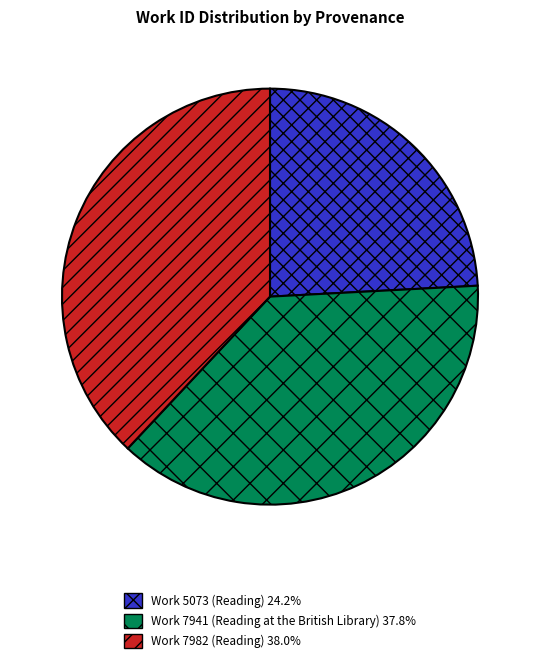

Does any single category account for the majority?

No